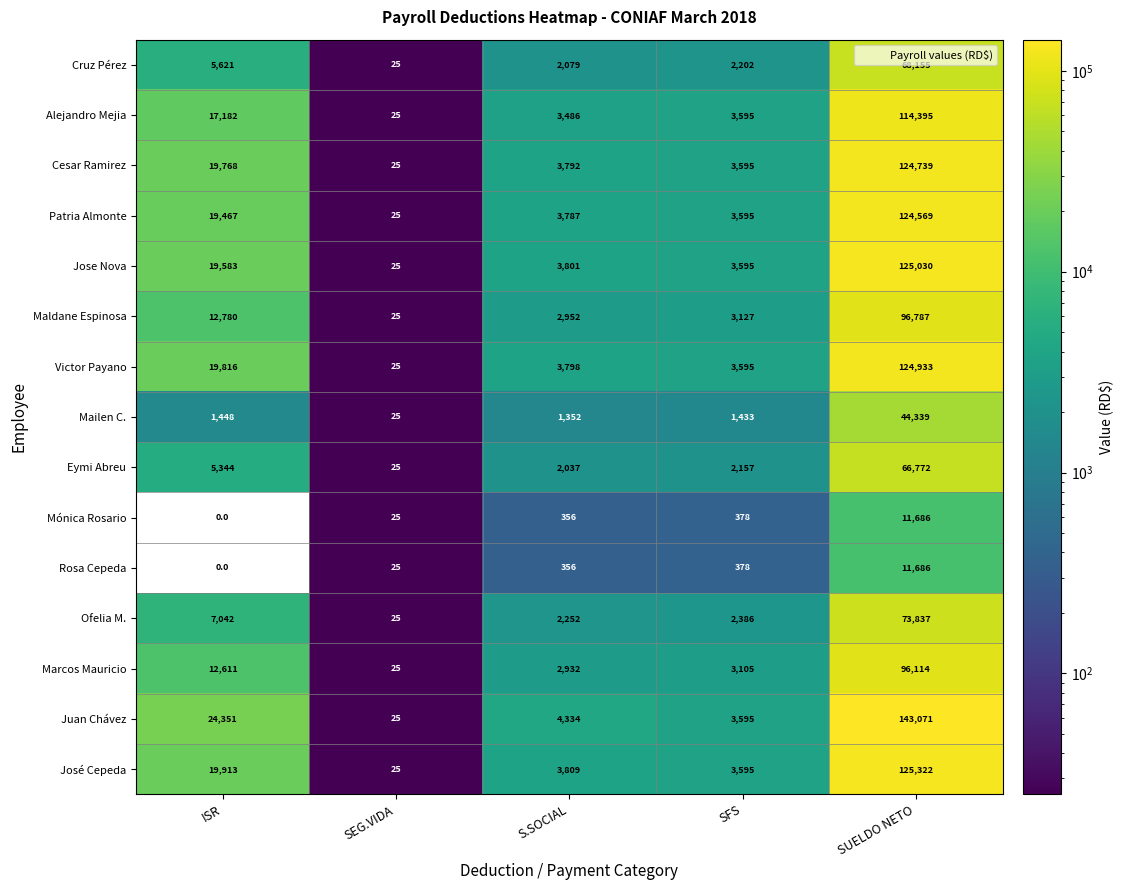

Count the number of categories in the chart.

5